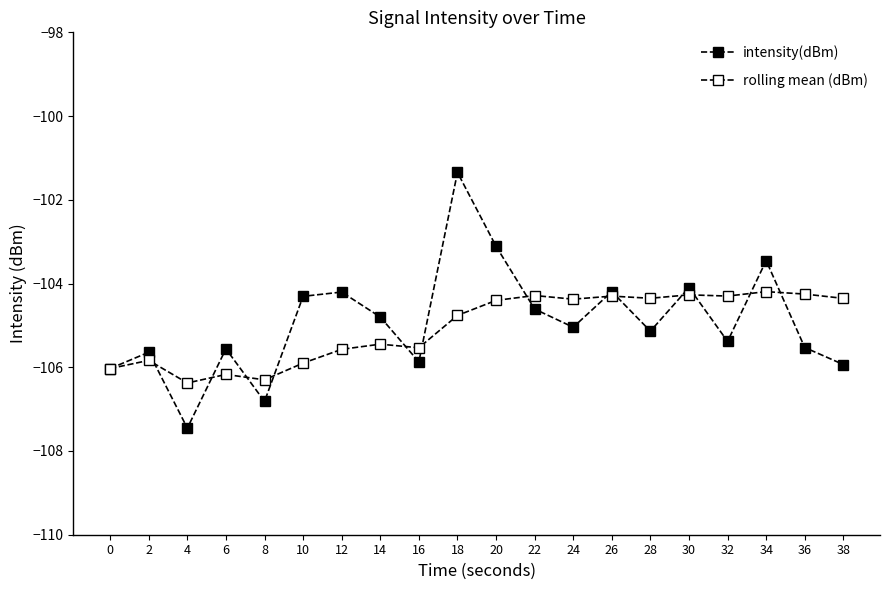

How many lines are shown in the chart?

2